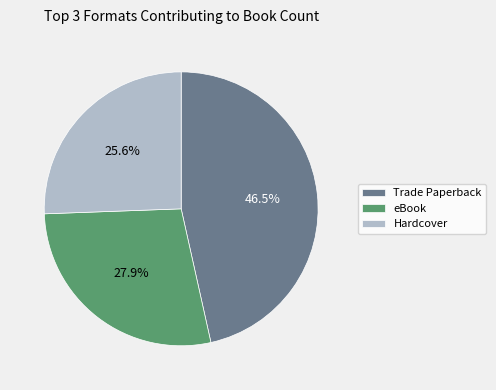

To the nearest percent, what is the combined percentage of Trade Paperback and Hardcover?

72%